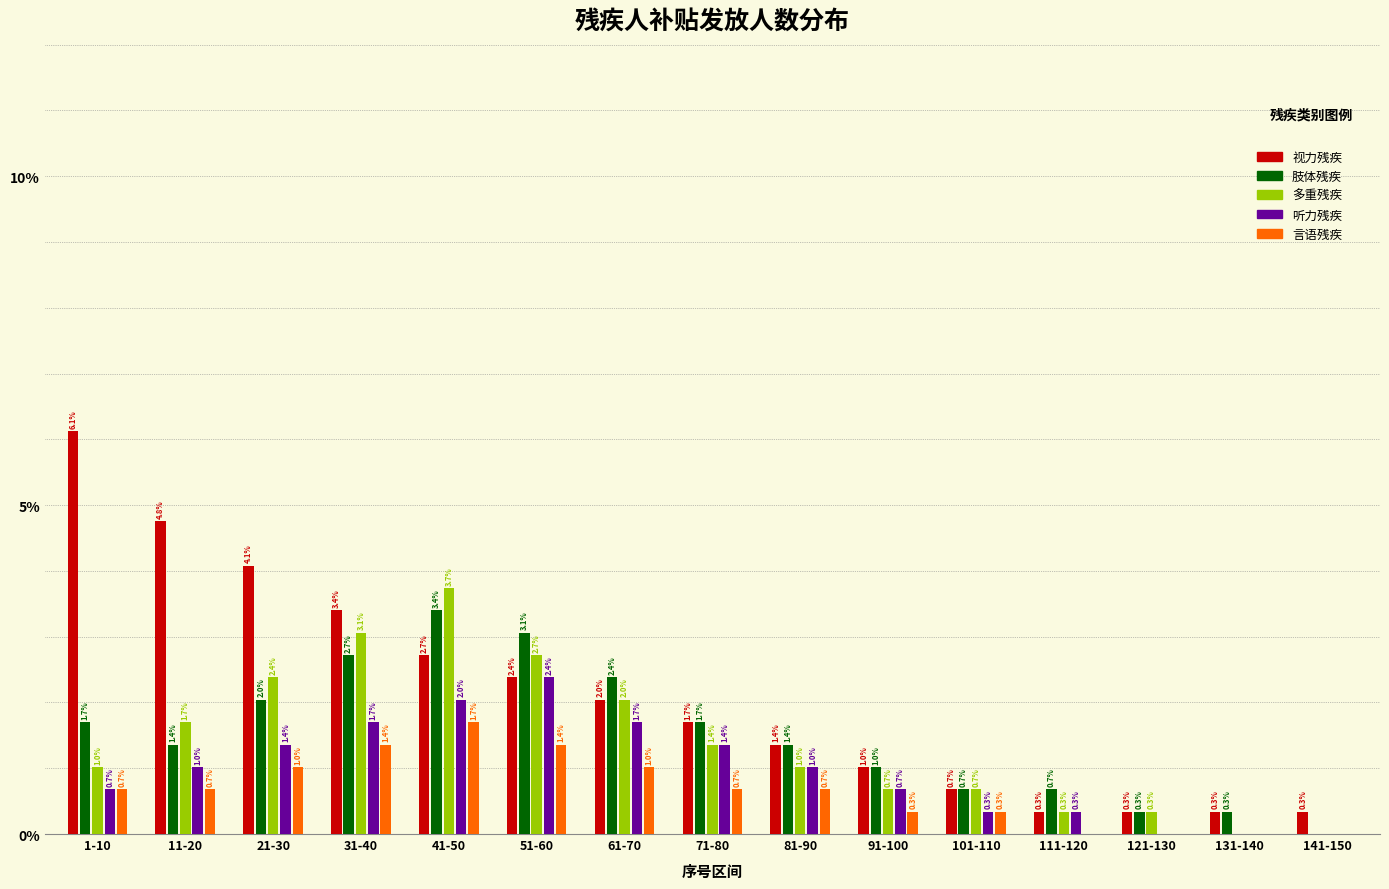

Reading left to right, list all the values displayed in this chart.

视力残疾: 1-10=6.1	11-20=4.8	21-30=4.1	31-40=3.4	41-50=2.7	51-60=2.4	61-70=2.0	71-80=1.7	81-90=1.4	91-100=1.0	101-110=0.7	111-120=0.3	121-130=0.3	131-140=0.3	141-150=0.3
肢体残疾: 1-10=1.7	11-20=1.4	21-30=2.0	31-40=2.7	41-50=3.4	51-60=3.1	61-70=2.4	71-80=1.7	81-90=1.4	91-100=1.0	101-110=0.7	111-120=0.7	121-130=0.3	131-140=0.3	141-150=0.0
多重残疾: 1-10=1.0	11-20=1.7	21-30=2.4	31-40=3.1	41-50=3.7	51-60=2.7	61-70=2.0	71-80=1.4	81-90=1.0	91-100=0.7	101-110=0.7	111-120=0.3	121-130=0.3	131-140=0.0	141-150=0.0
听力残疾: 1-10=0.7	11-20=1.0	21-30=1.4	31-40=1.7	41-50=2.0	51-60=2.4	61-70=1.7	71-80=1.4	81-90=1.0	91-100=0.7	101-110=0.3	111-120=0.3	121-130=0.0	131-140=0.0	141-150=0.0
言语残疾: 1-10=0.7	11-20=0.7	21-30=1.0	31-40=1.4	41-50=1.7	51-60=1.4	61-70=1.0	71-80=0.7	81-90=0.7	91-100=0.3	101-110=0.3	111-120=0.0	121-130=0.0	131-140=0.0	141-150=0.0